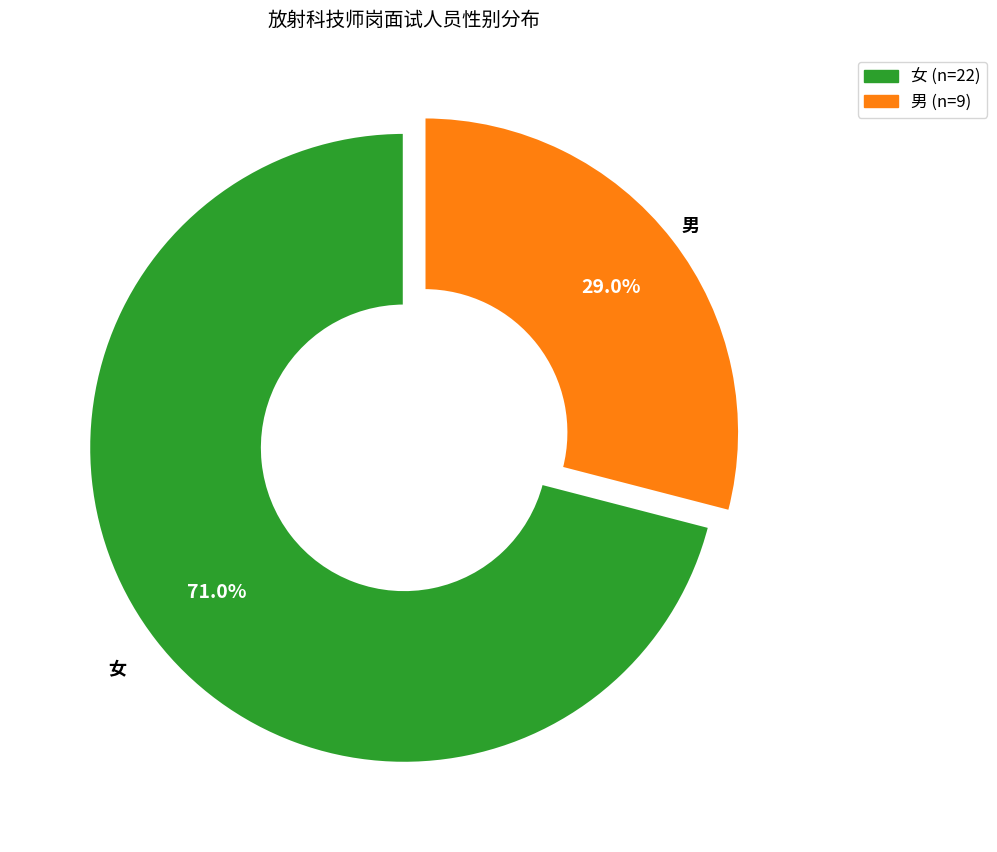

What portion of the pie excludes 男?

71.0%